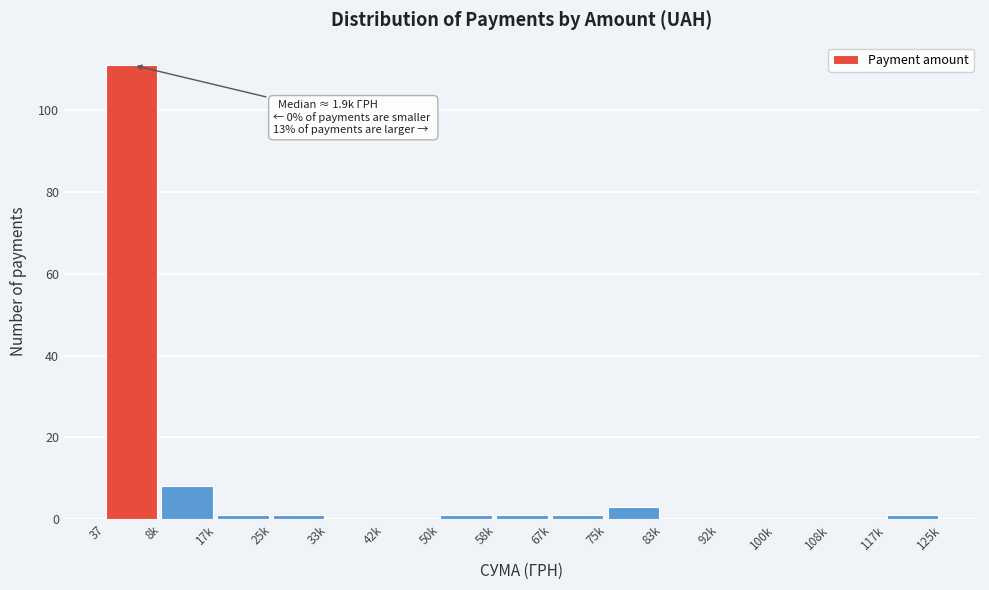

Reading right to left, what are all the values shown in this chart?

117k=1	108k=0	100k=0	92k=0	83k=0	75k=3	67k=1	58k=1	50k=1	42k=0	33k=0	25k=1	17k=1	8k=8	37=111